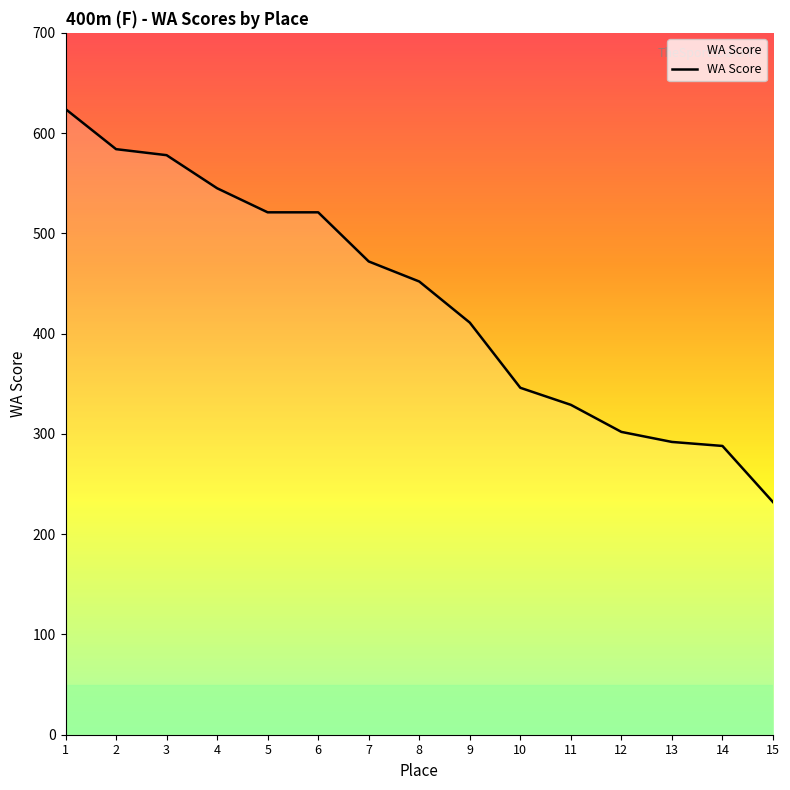

How many lines are shown in the chart?

1